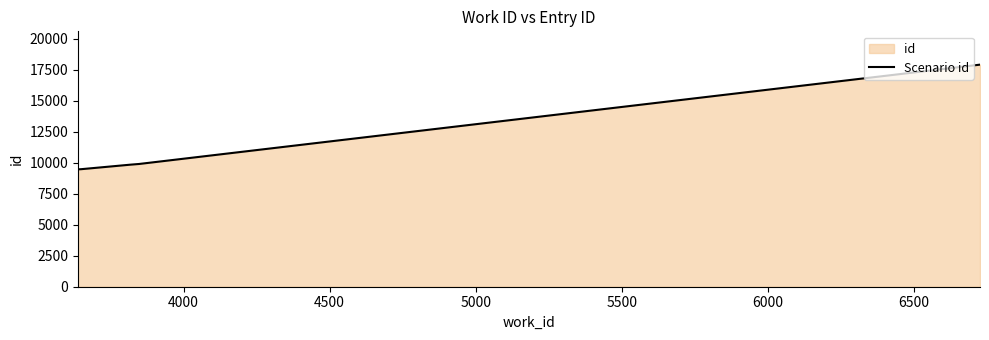

Count the number of values greater than 9890.

2